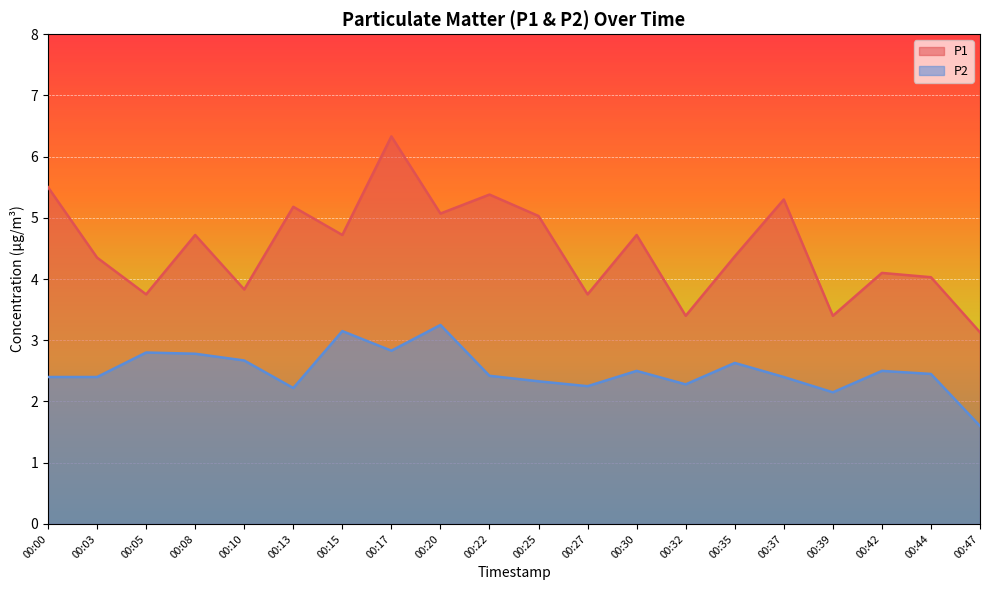

Rank the series at 00:03 from highest to lowest value.

P1, P2